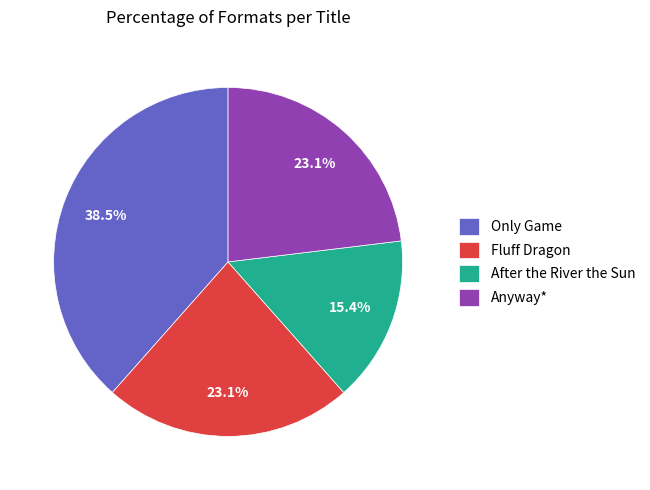

How many segments does this pie chart have?

4